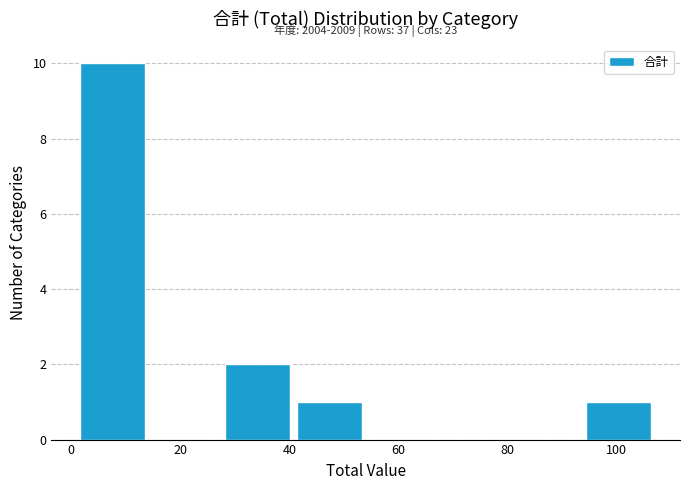

Which range on the x-axis has the tallest bar?

2 to 14